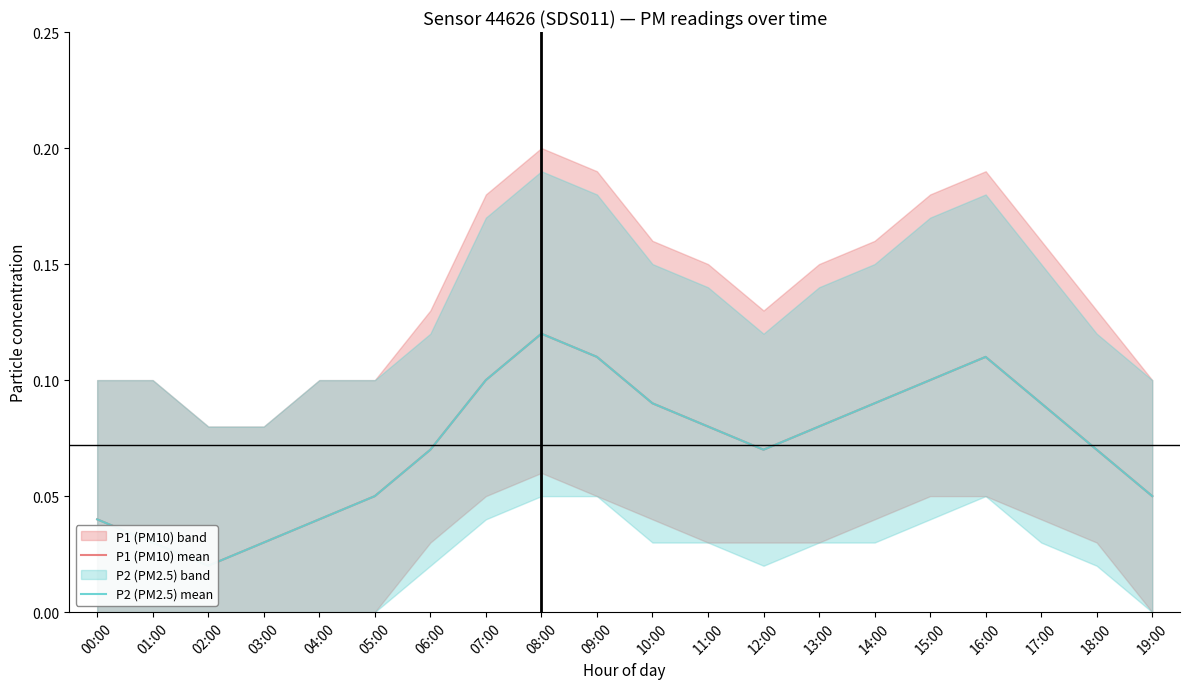

Does the chart have visible grid lines?

No